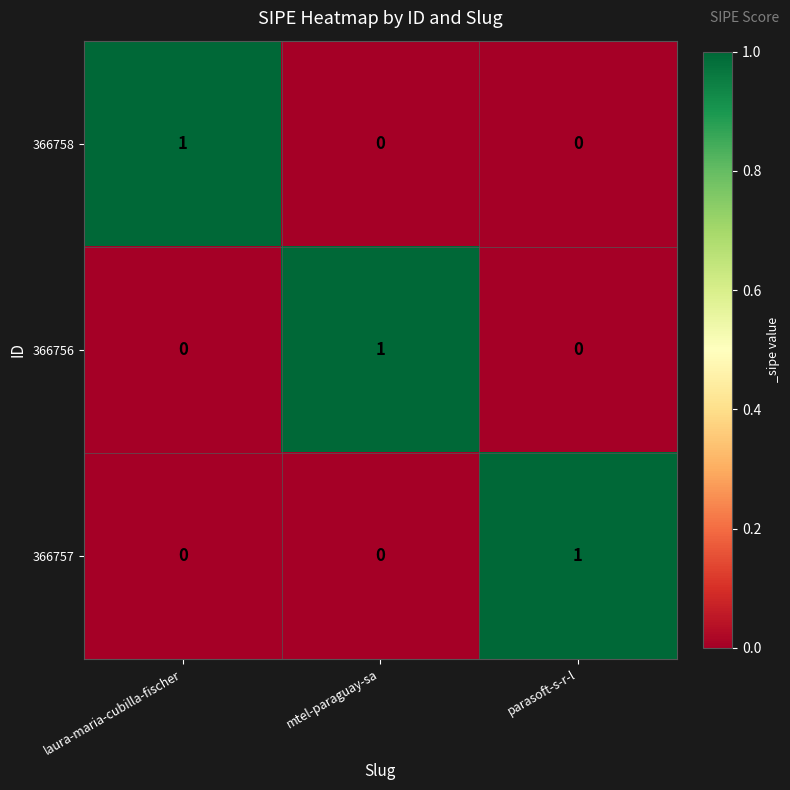

Reading right to left, transcribe all the data shown in this chart.

366758: parasoft-s-r-l=0	mtel-paraguay-sa=0	laura-maria-cubilla-fischer=1
366756: parasoft-s-r-l=0	mtel-paraguay-sa=1	laura-maria-cubilla-fischer=0
366757: parasoft-s-r-l=1	mtel-paraguay-sa=0	laura-maria-cubilla-fischer=0